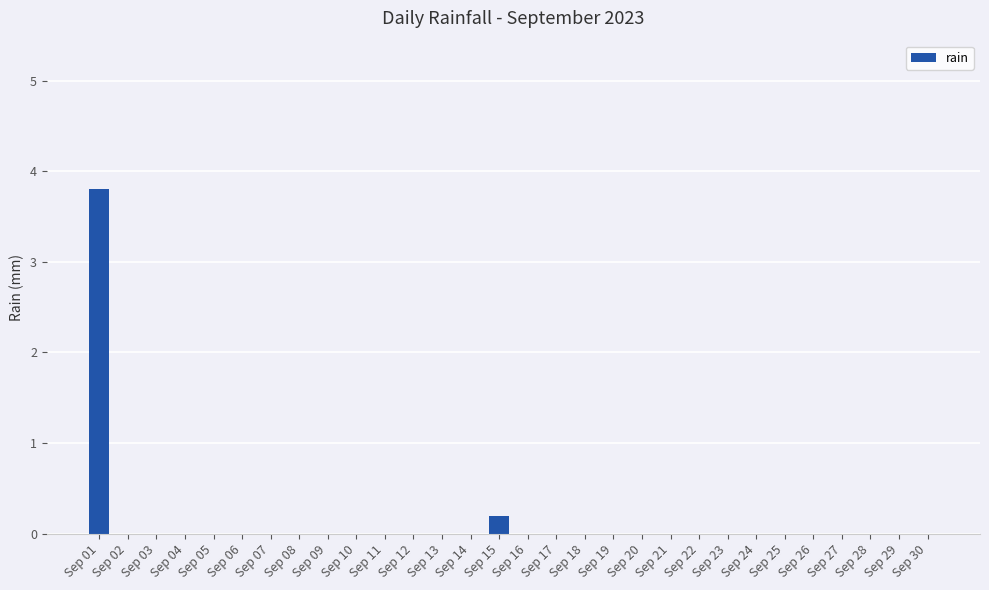

How many categories are shown in the chart?

30